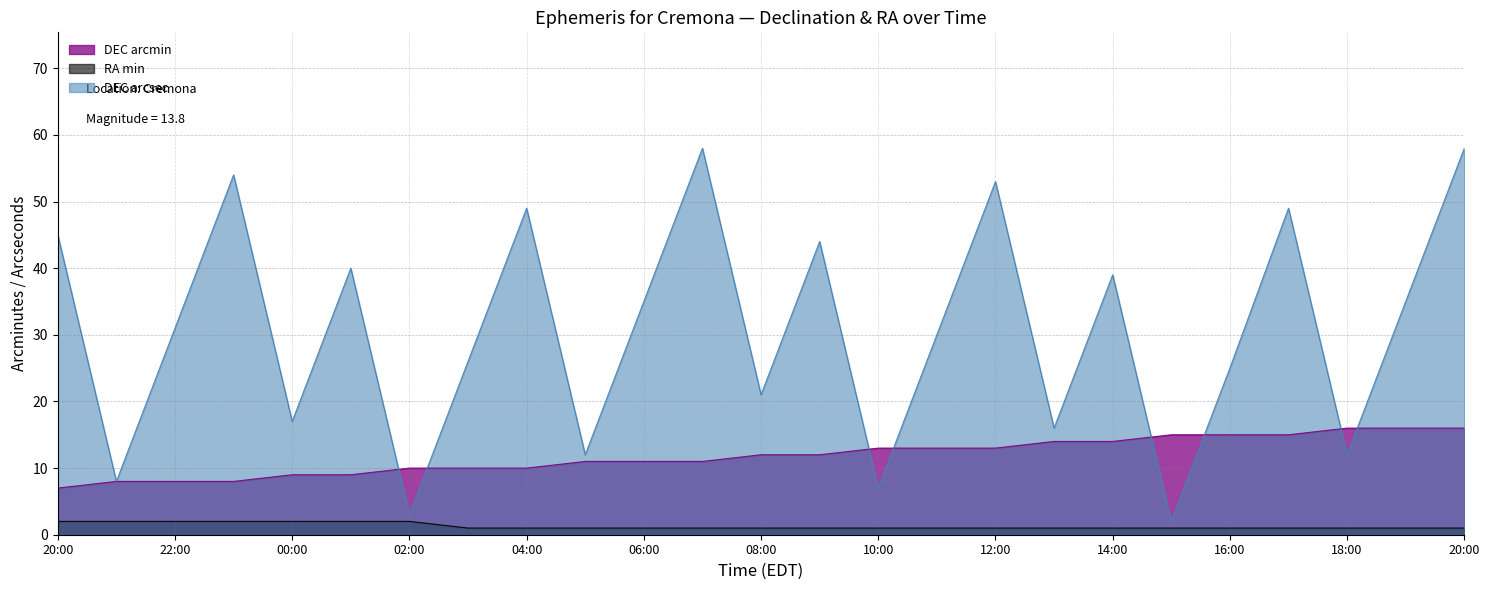

What is the difference between the highest and lowest values at 02:00?

8